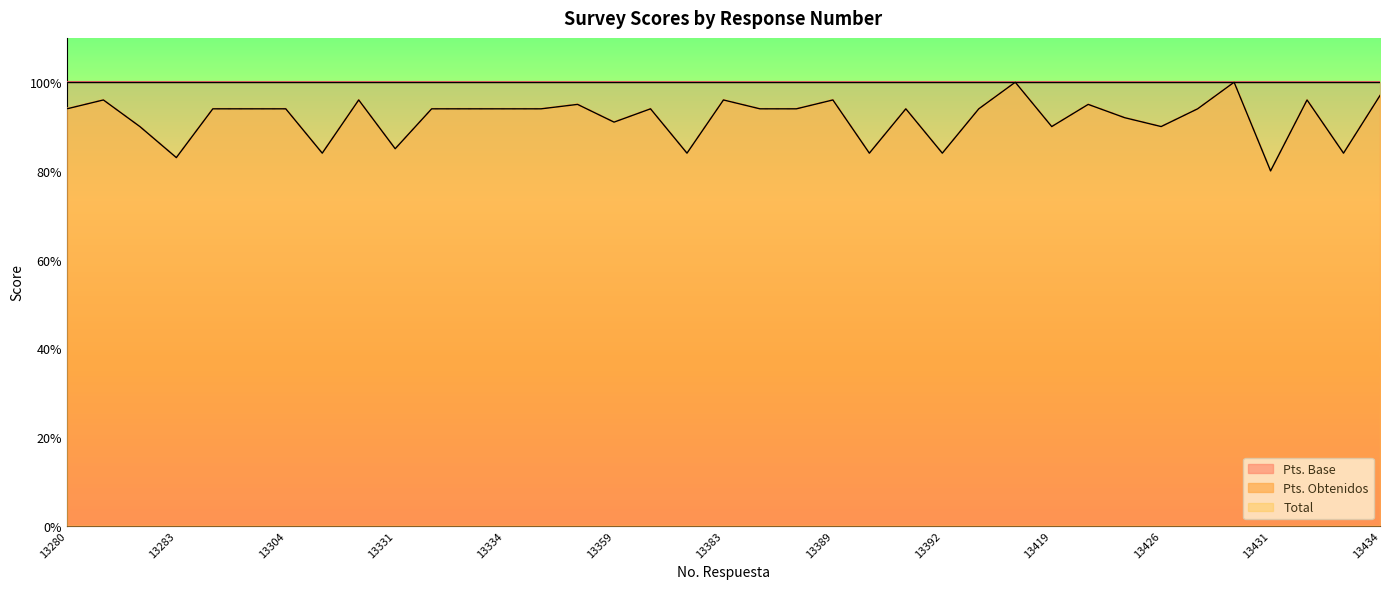

Count the number of categories in the chart.

37